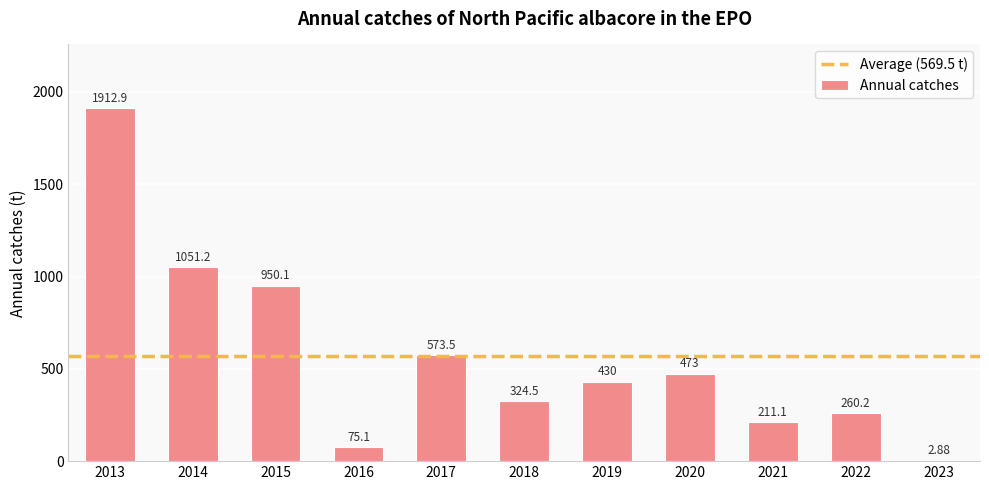

How many data points does each series have?

11